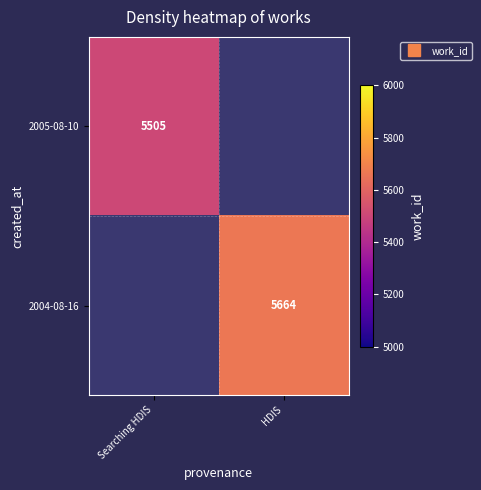

At HDIS, list the series in order from smallest to largest.

2005-08-10, 2004-08-16